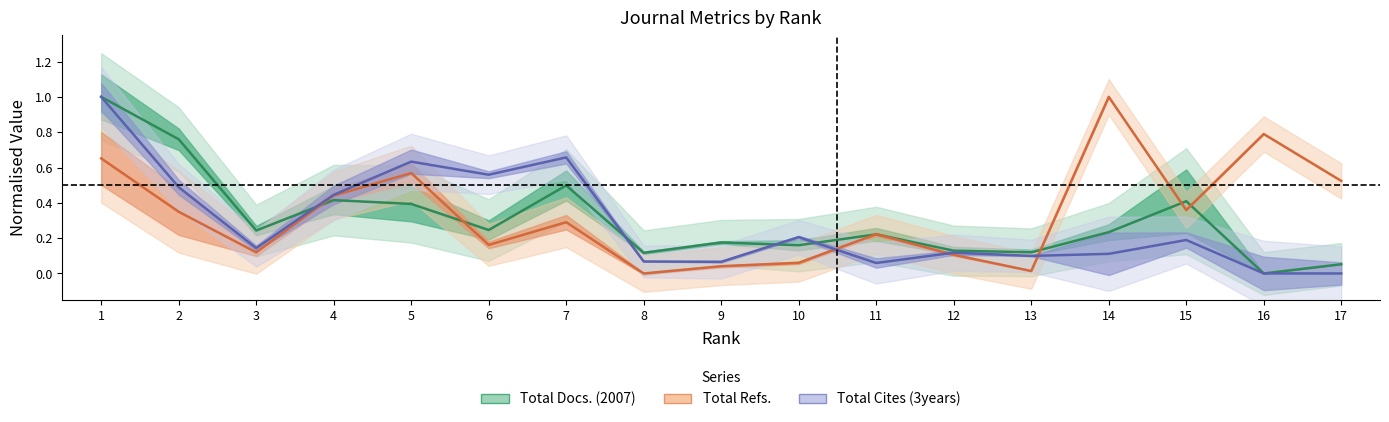

Does the chart display data point markers on the line(s)?

No